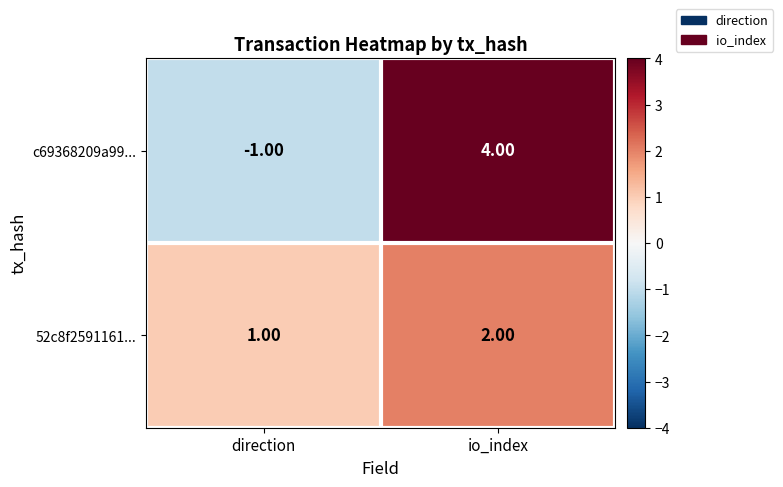

What is the total value across all series at io_index?

6